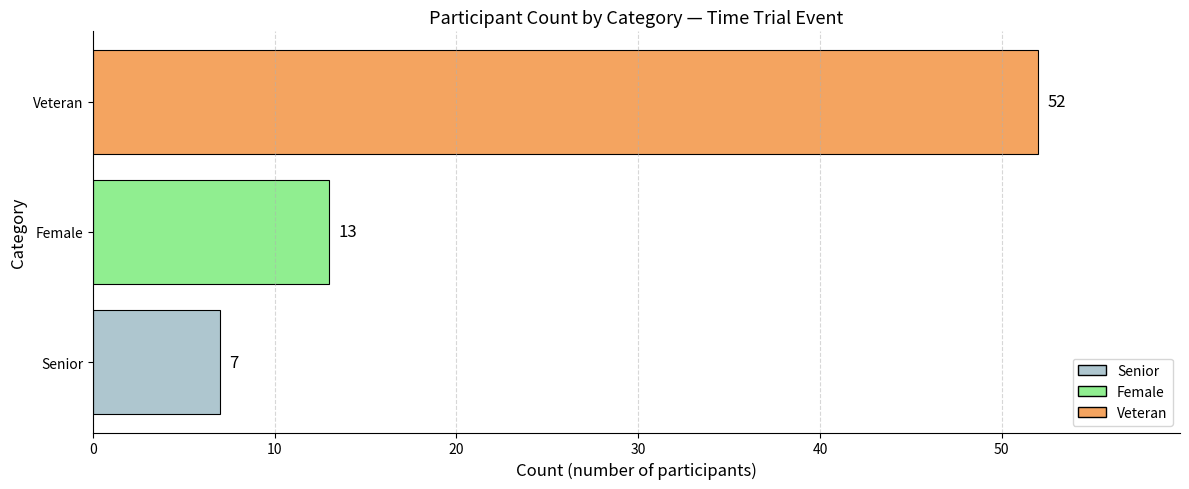

What is the average value?

24